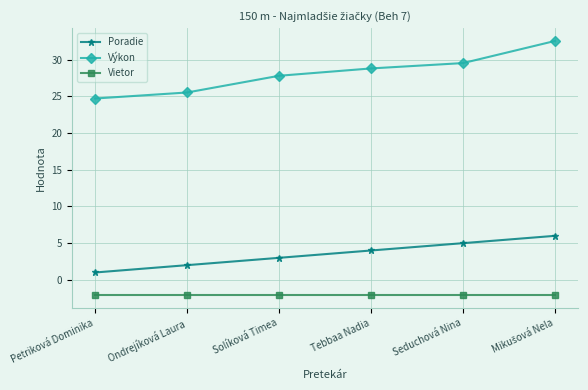

How many lines are shown in the chart?

3